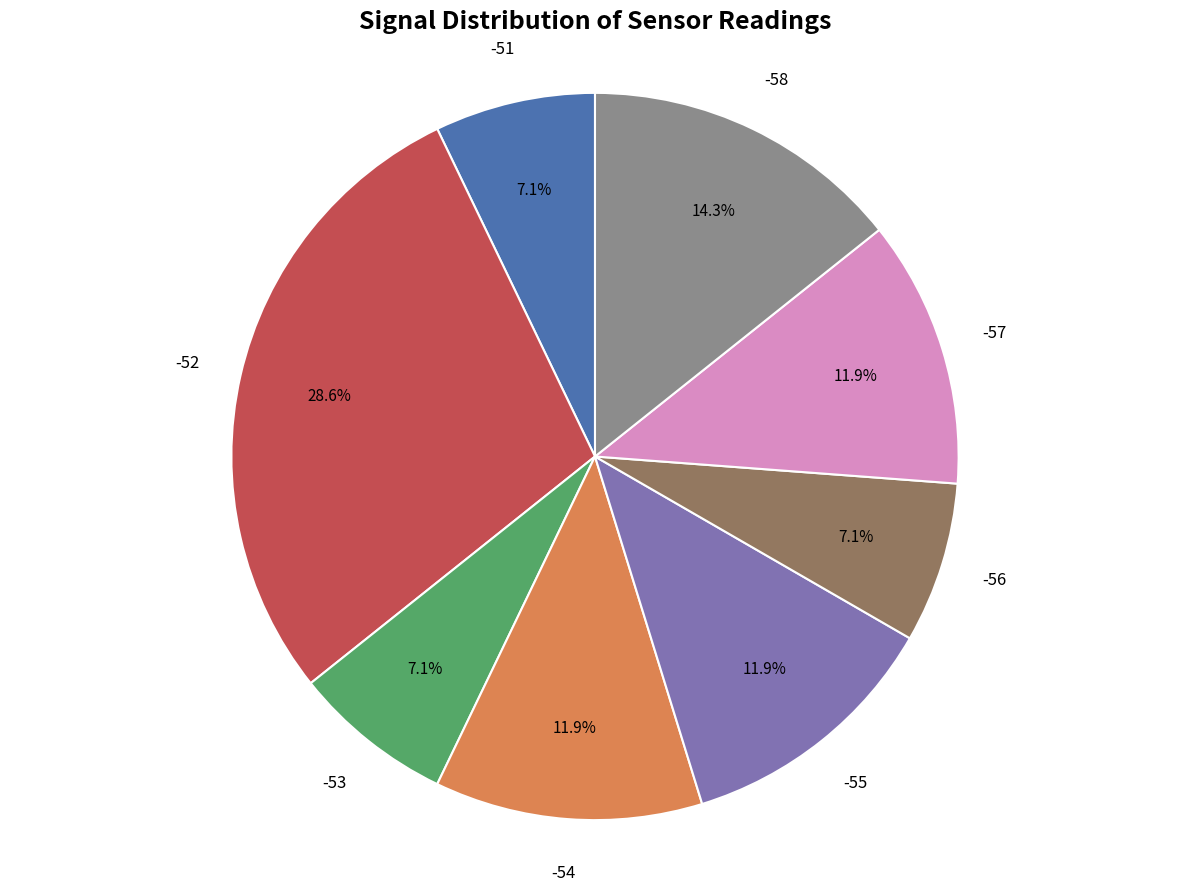

Is there a majority slice in this chart?

No